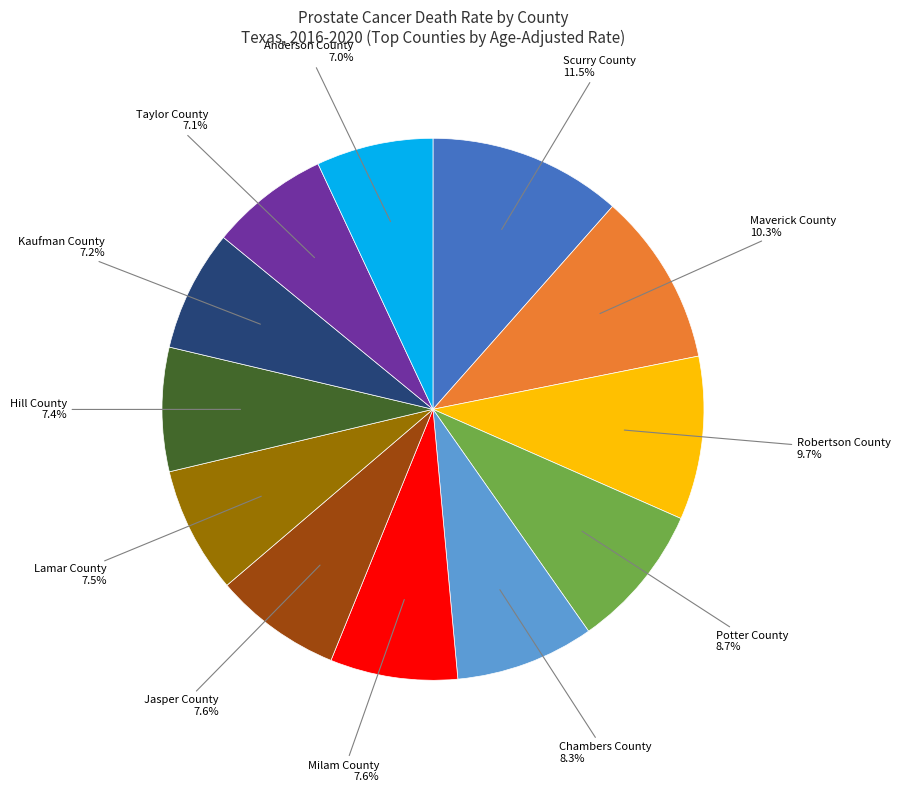

To the nearest percent, what is the combined percentage of Kaufman County and Potter County?

16%